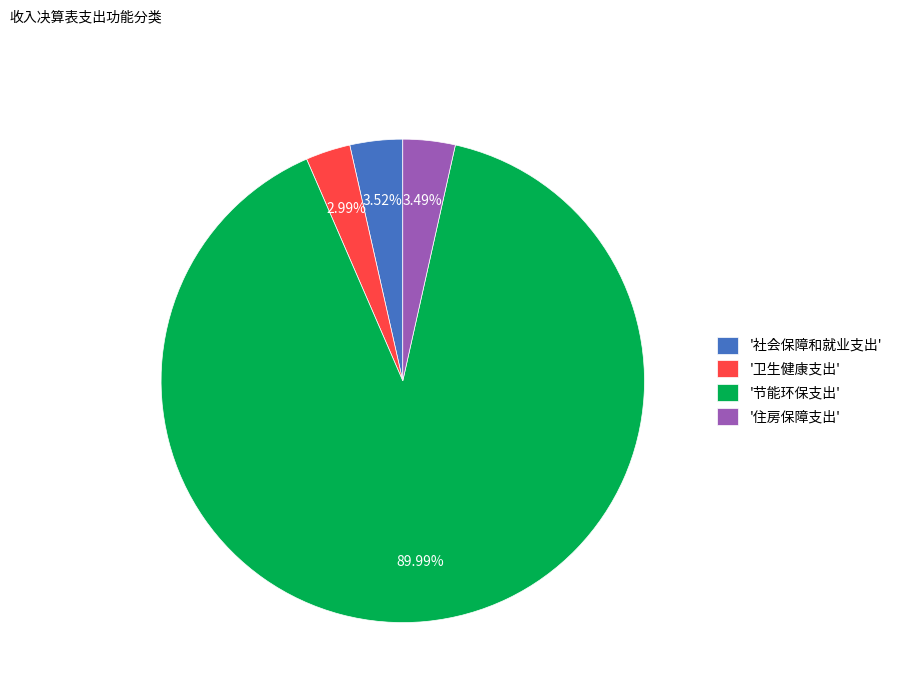

To the nearest percent, what is the average slice percentage?

25%